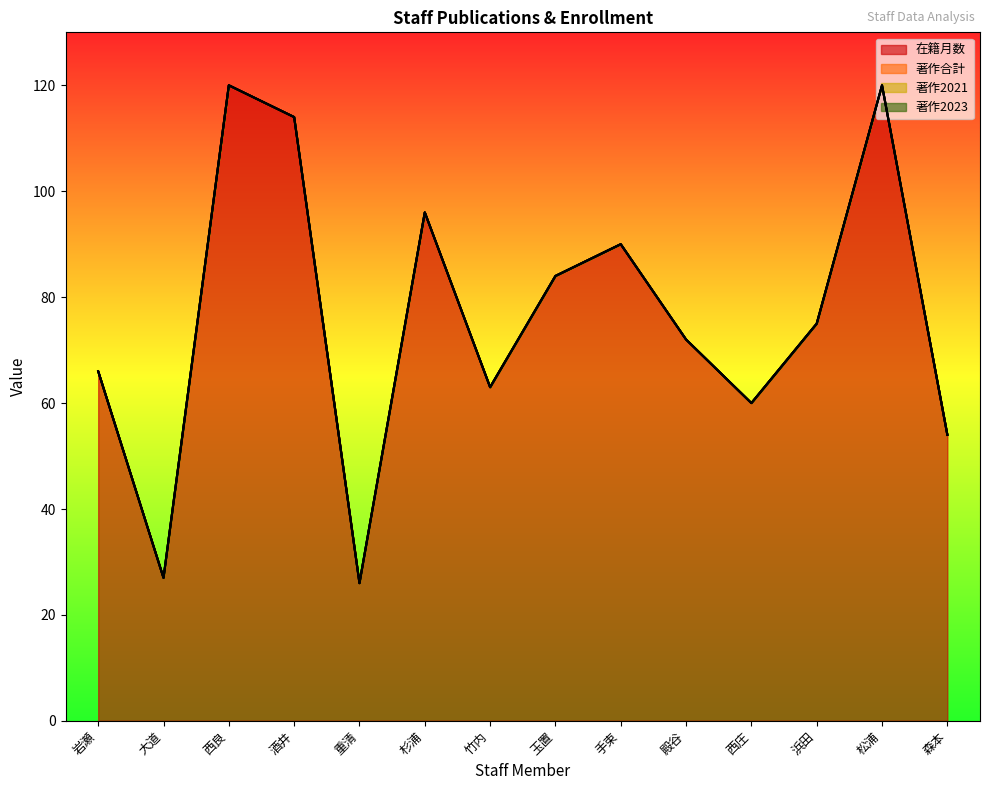

Which series has the largest total across all categories?

在籍月数